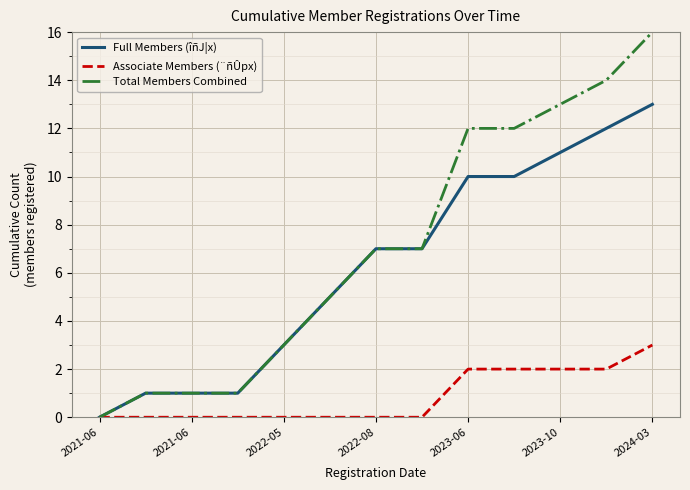

How many lines are shown in the chart?

3